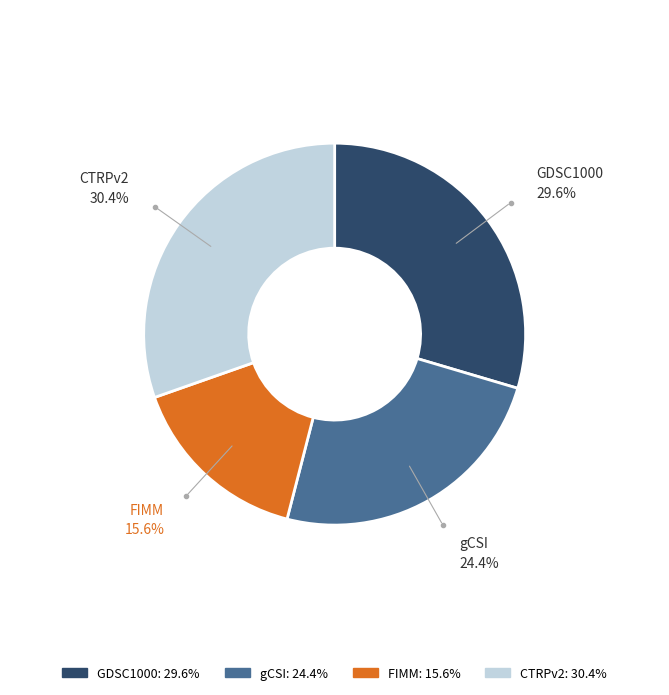

What is the largest slice in the pie chart?

CTRPv2